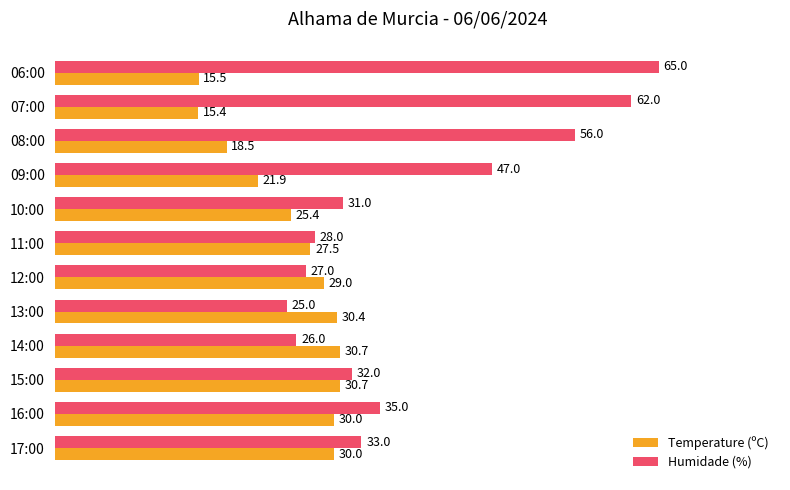

What is the average value of the Humidade (%) series?

38.9